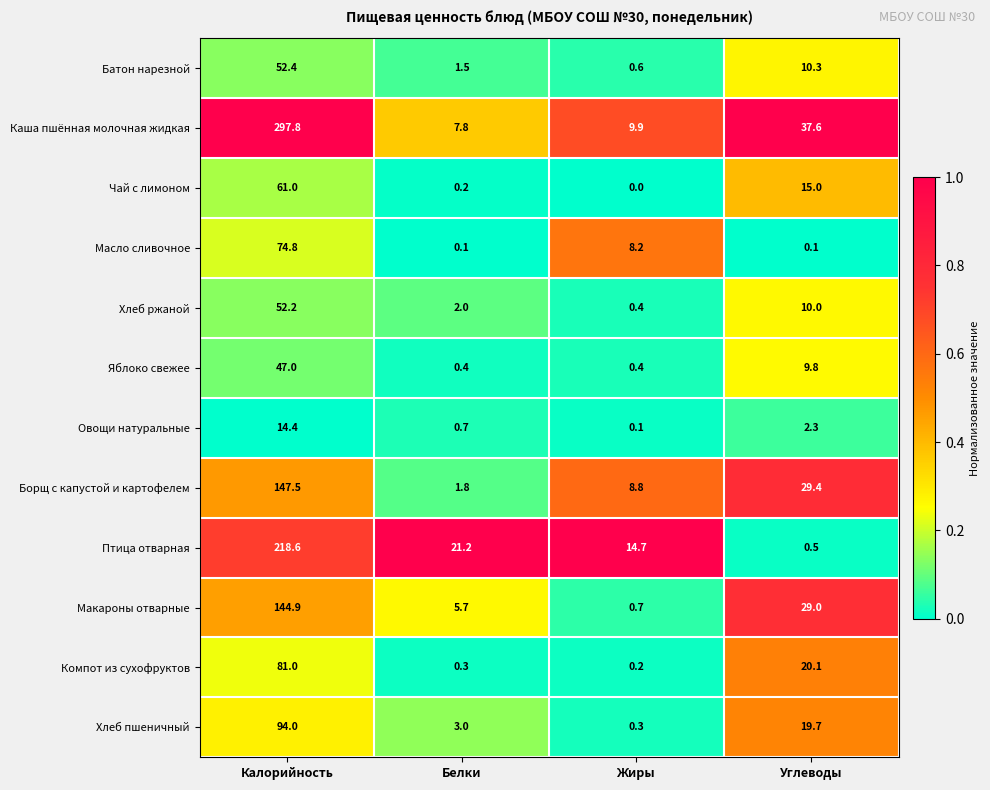

Which series has the widest spread of values?

Каша пшённая молочная жидкая